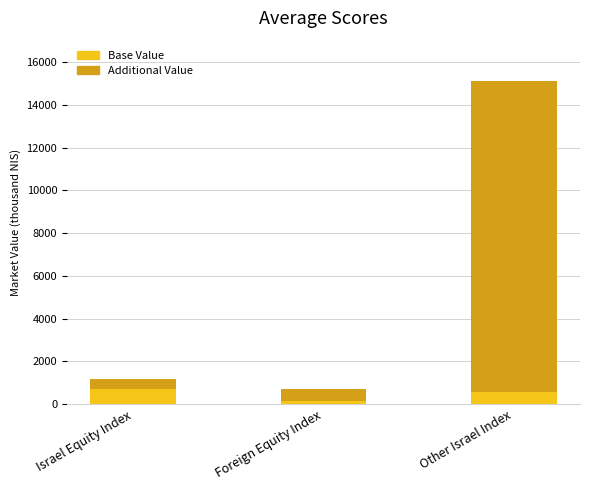

Reading left to right, transcribe the values for Base Value.

Israel Equity Index=723.9	Foreign Equity Index=130.7	Other Israel Index=587.5